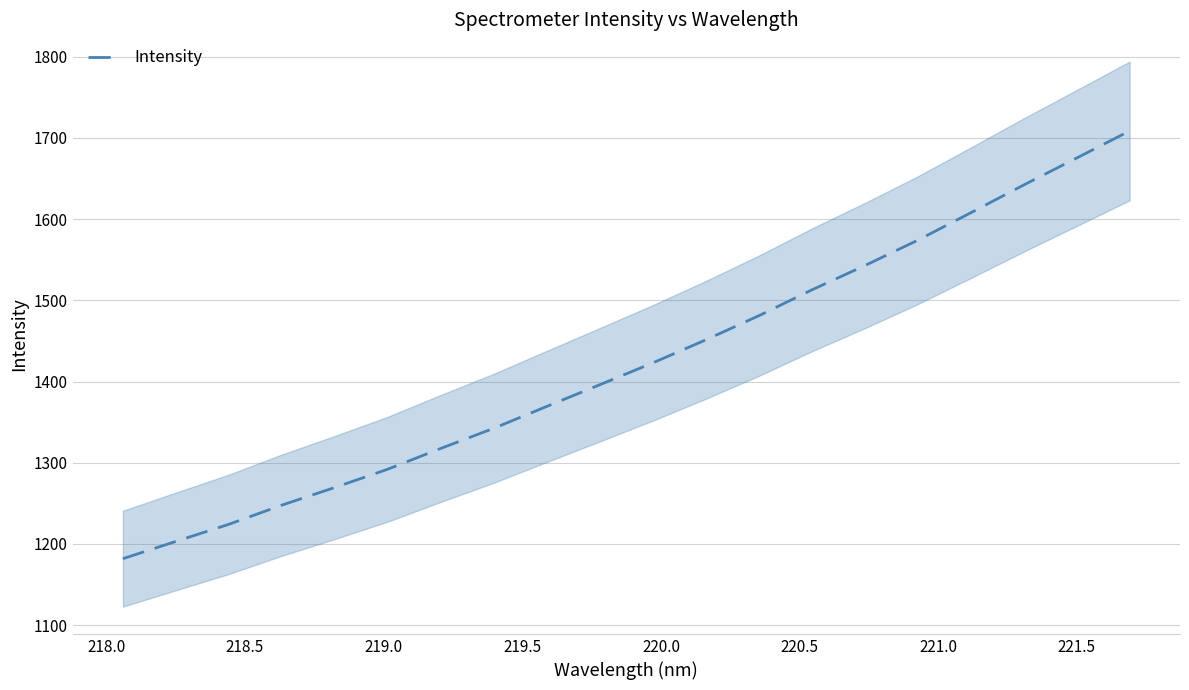

Does the chart display data point markers on the line(s)?

No